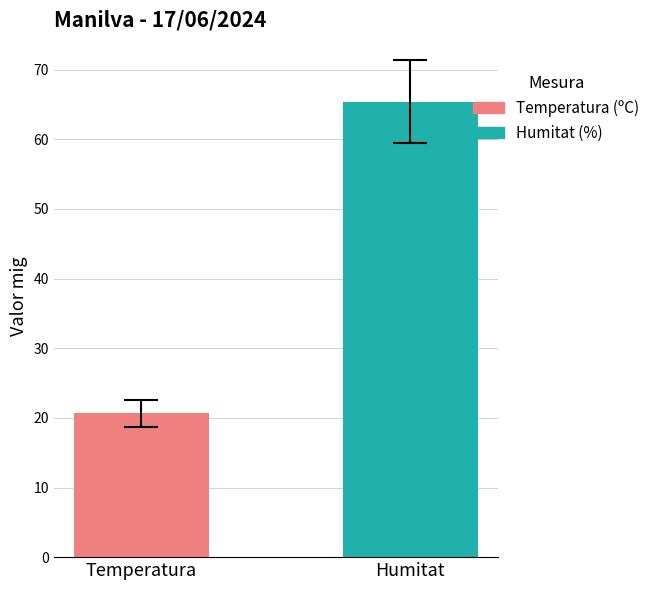

Which has a higher value, Humitat or Temperatura?

Humitat